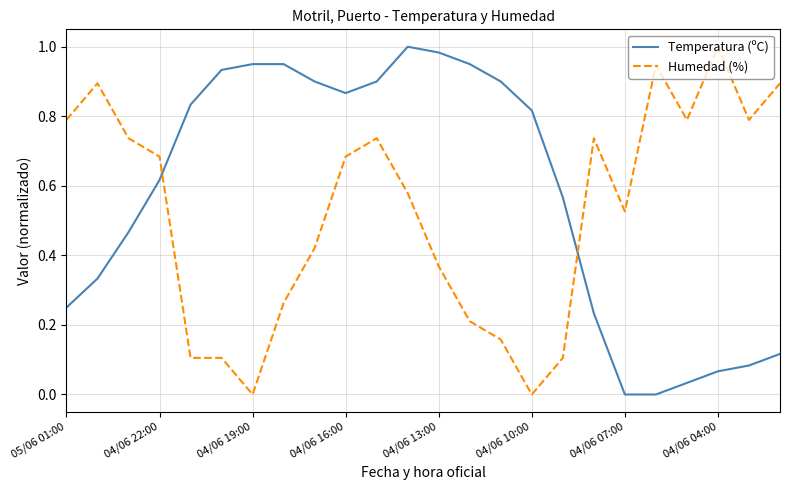

How many times do Humedad (%) and Temperatura (ºC) cross each other?

2